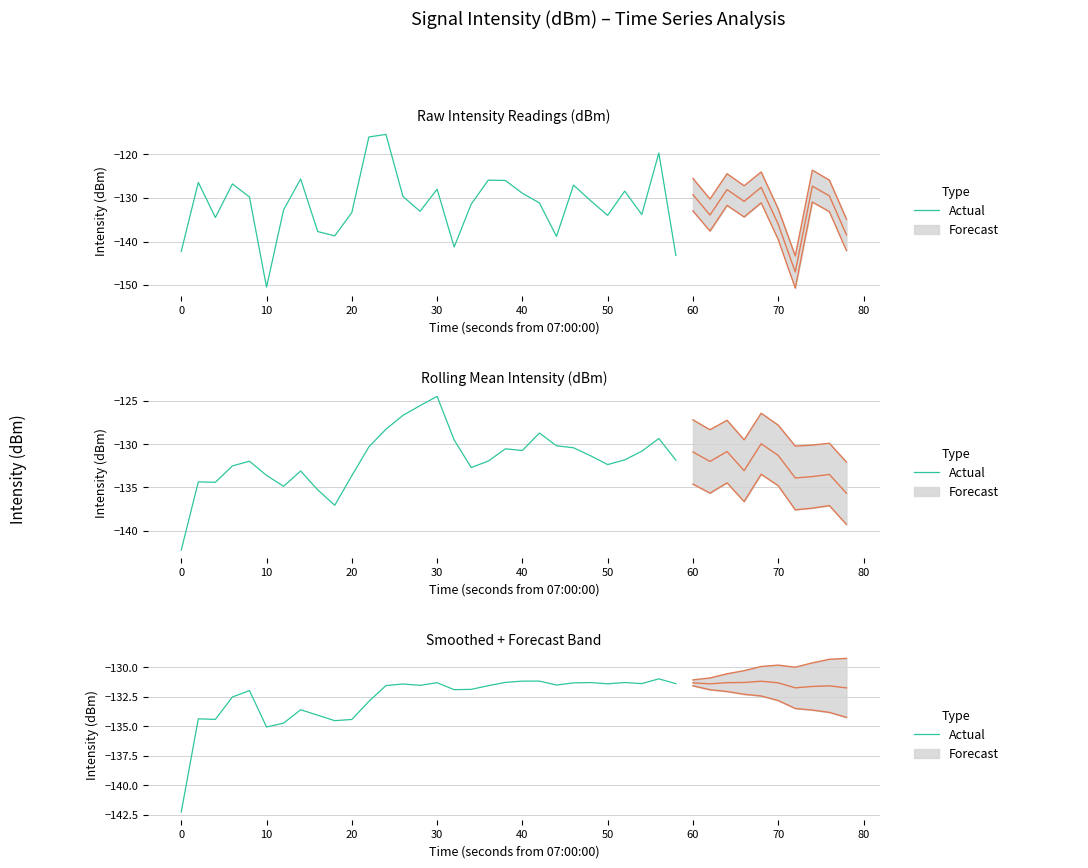

Is this an area chart (filled region under the line)?

No